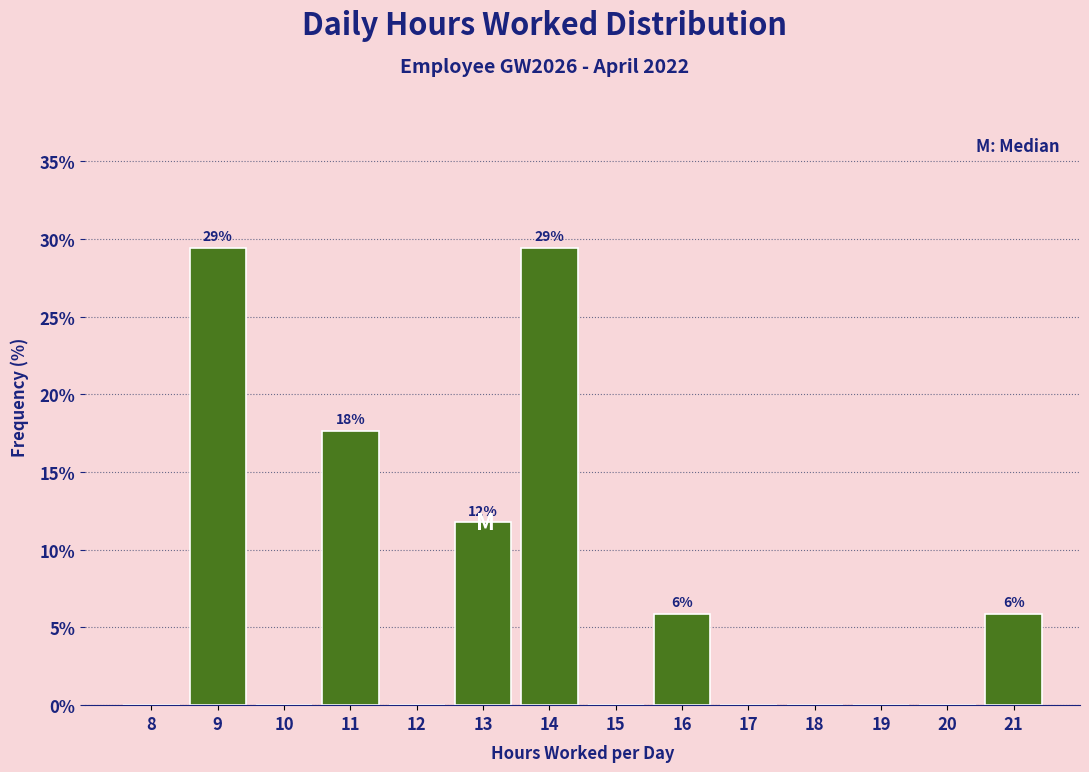

Reading right to left, transcribe all the data shown in this chart.

21=5.9	20=0.0	19=0.0	18=0.0	17=0.0	16=5.9	15=0.0	14=29.4	13=11.8	12=0.0	11=17.6	10=0.0	9=29.4	8=0.0